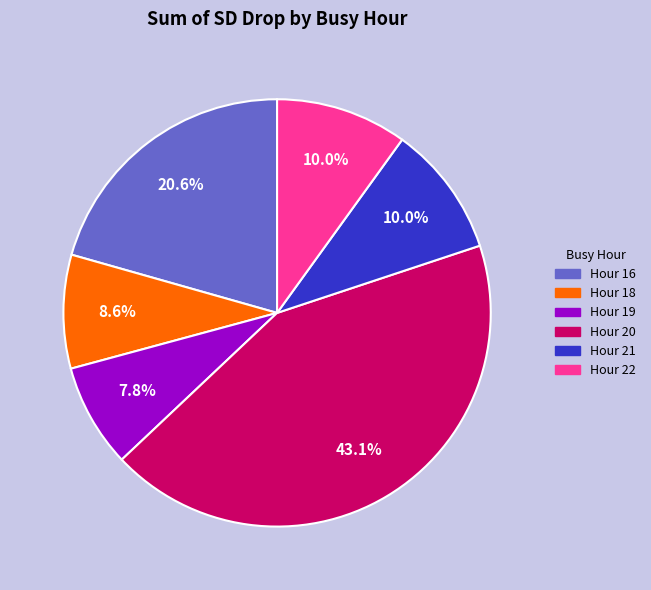

Which category has the smallest portion of the pie?

Hour 19